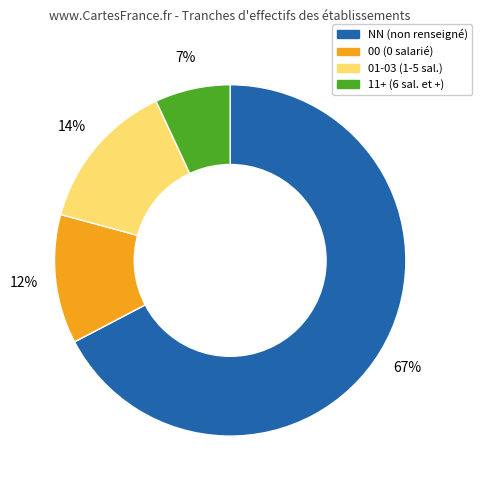

How many segments does this pie chart have?

4